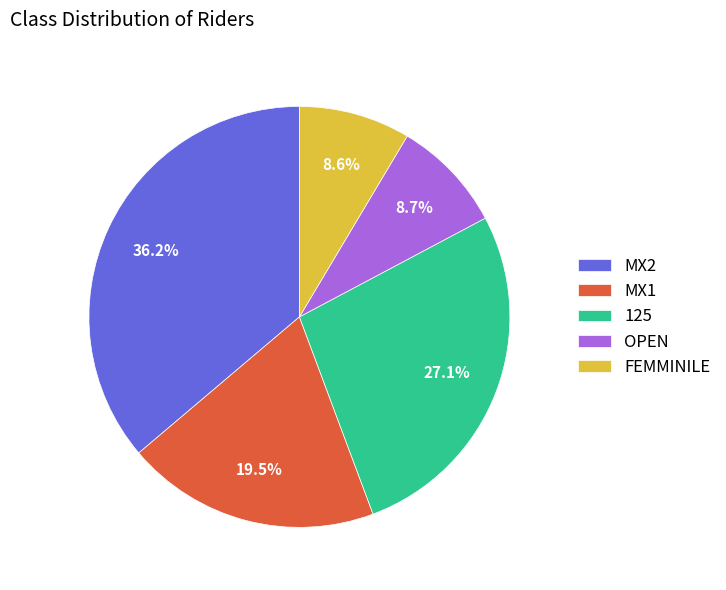

What is the ratio of the value at 125 to the value at FEMMINILE?

3.2